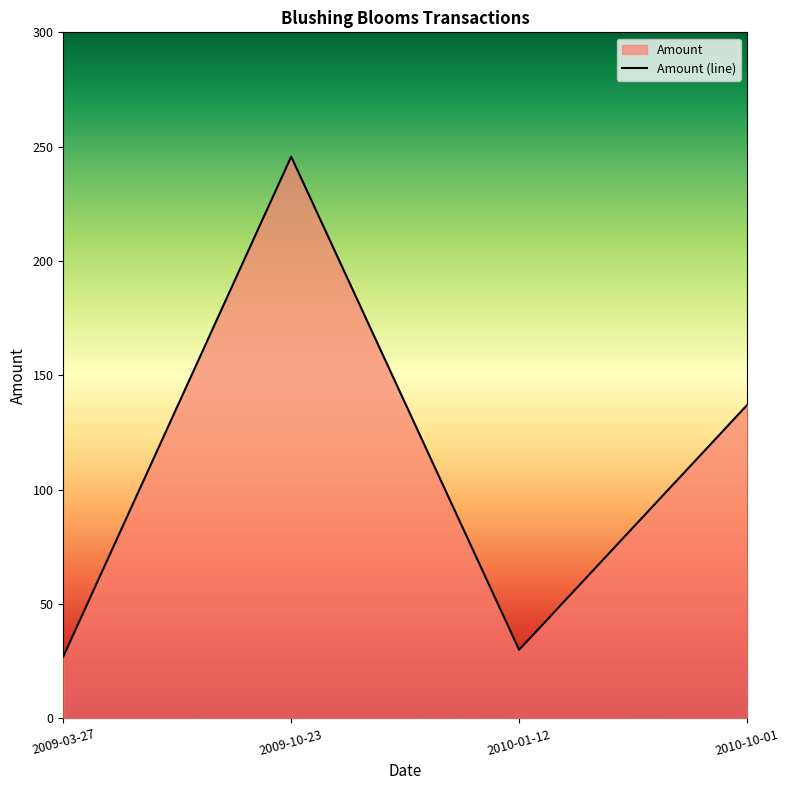

True or false: the data shows 245.7 at 2009-10-23.

True